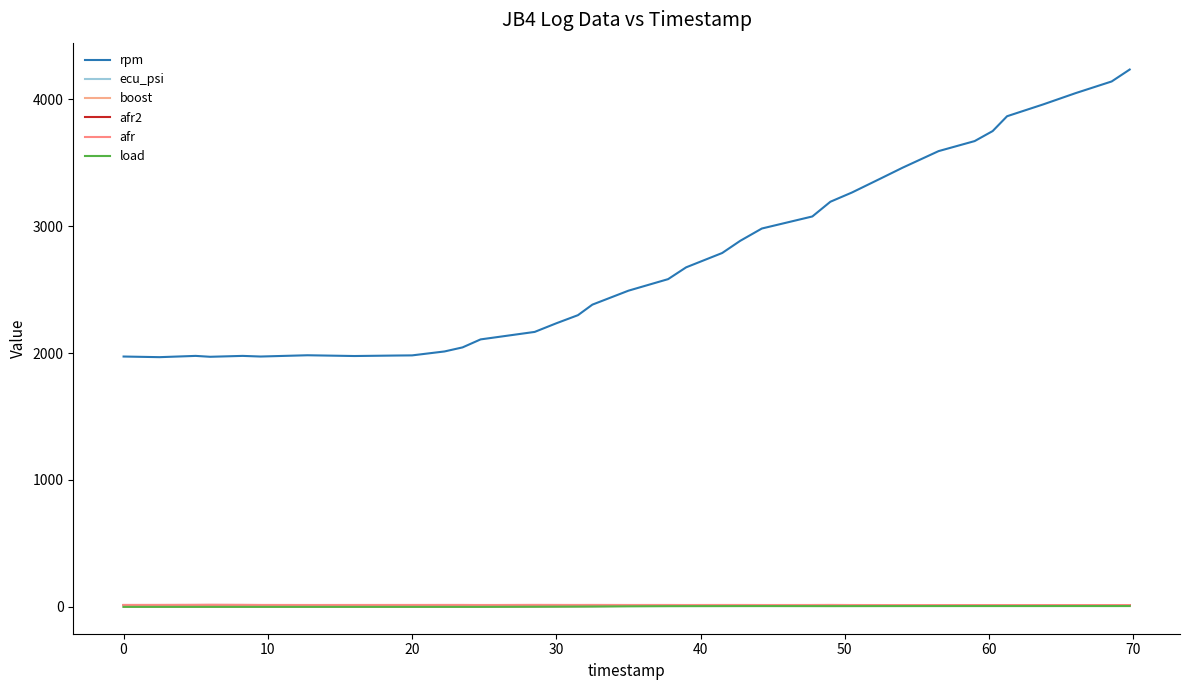

True or false: afr has more than 2 points higher than both neighbors.

True